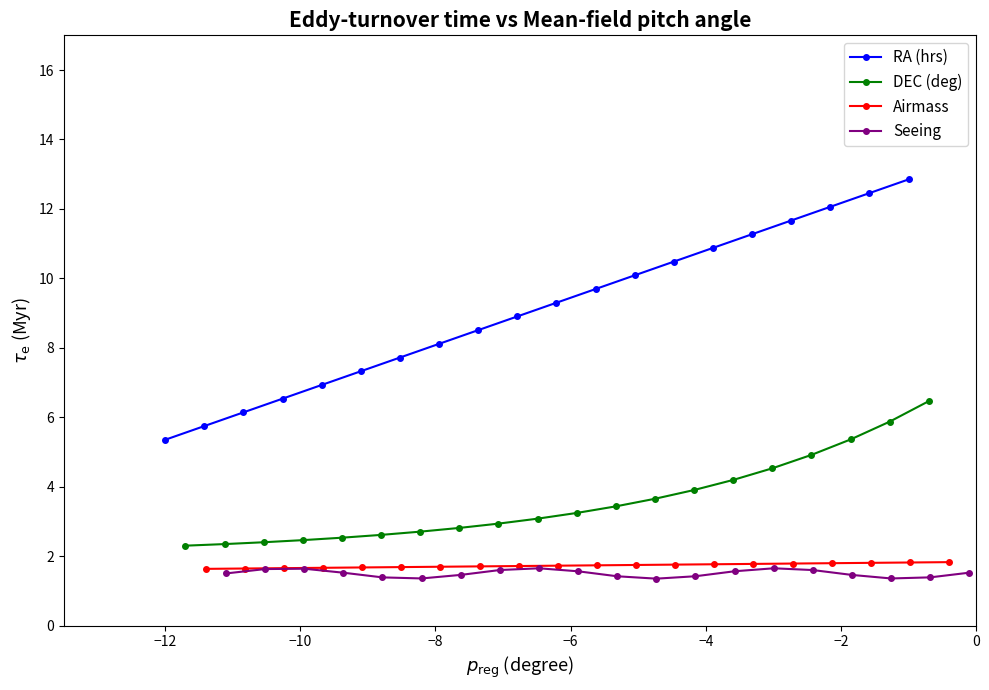

What is the minimum value for DEC (deg)?

2.3